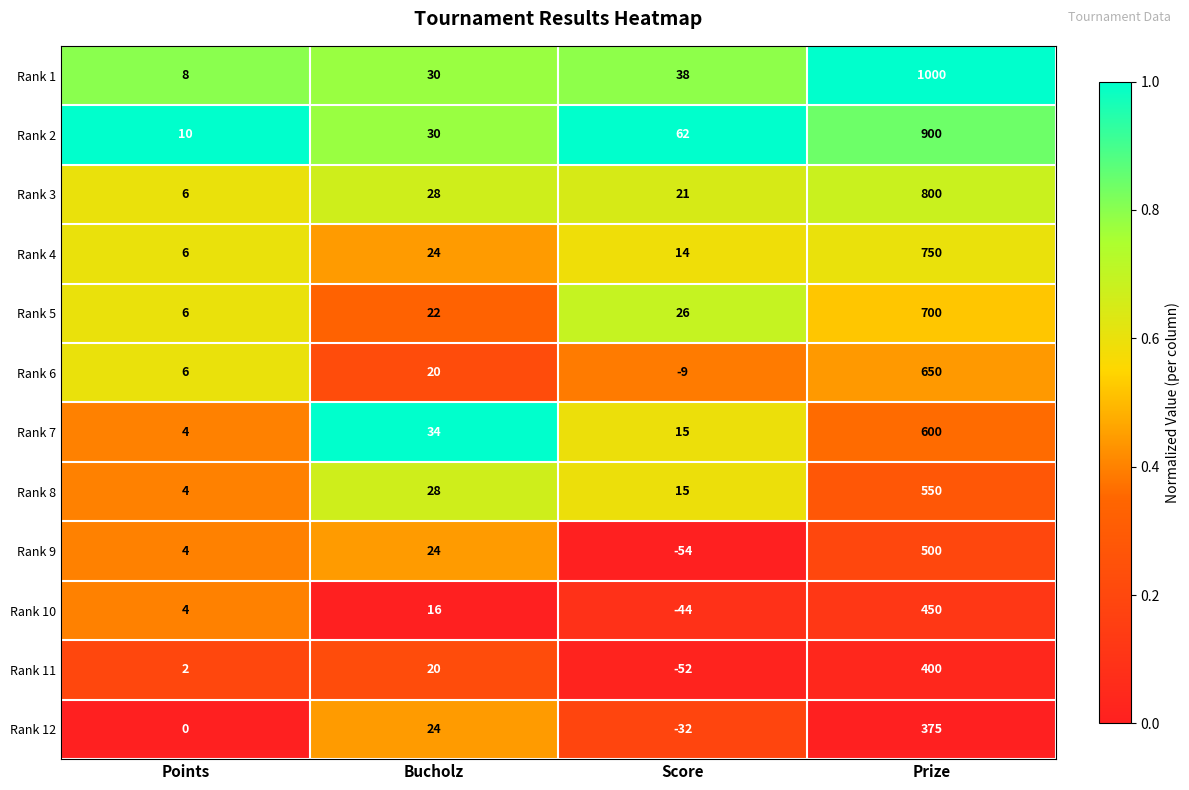

Which label corresponds to the largest value in the chart?

Prize